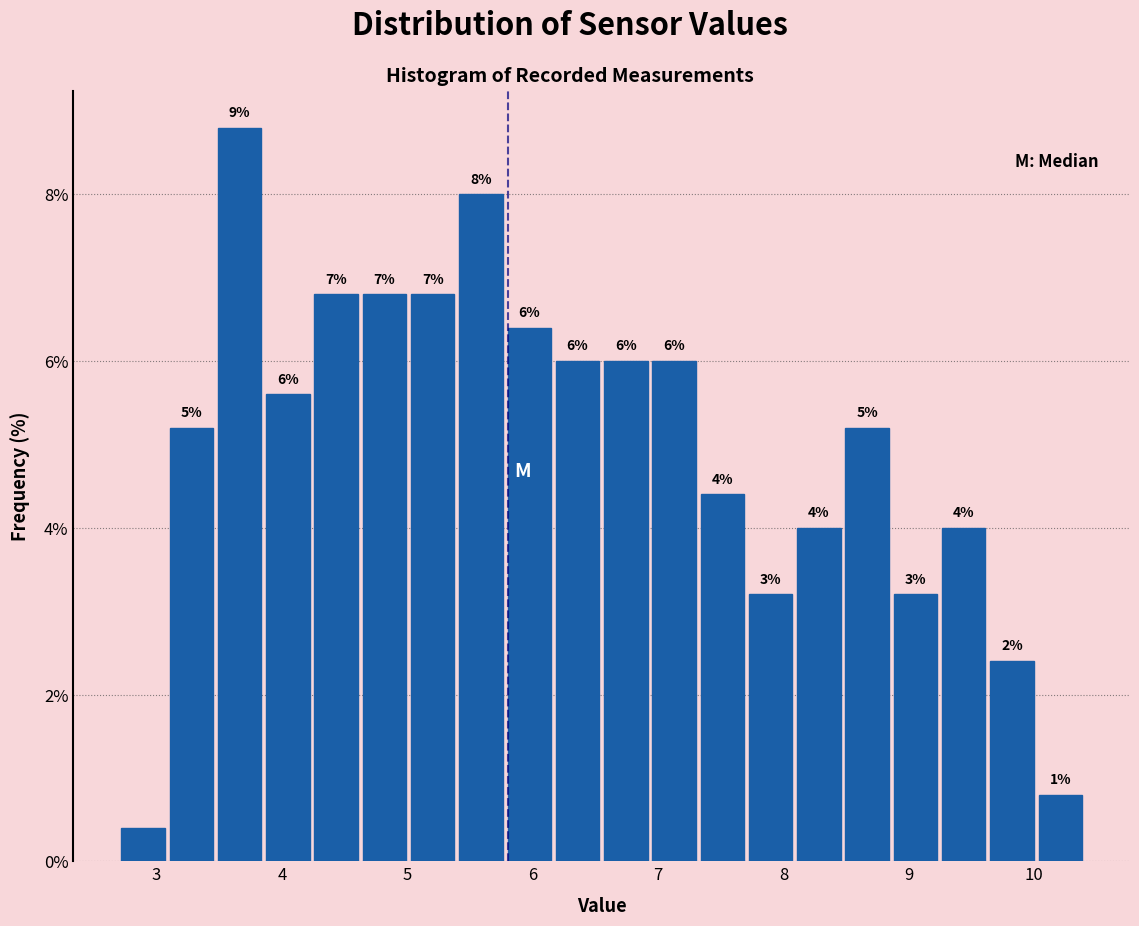

Around what value on the x-axis is the tallest bar? Give the approximate position of its centre, as read against the axis.

3.7